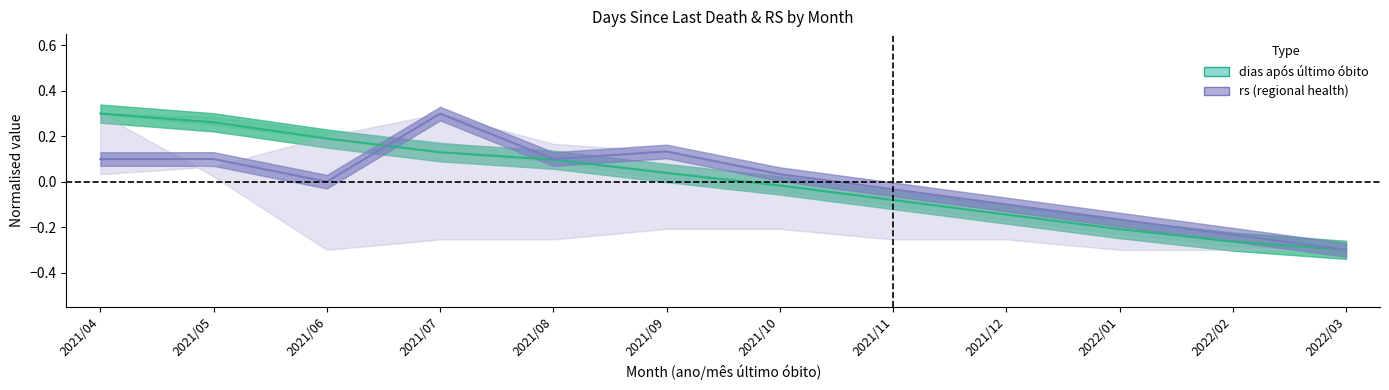

At which label is rs (regional health) closest to 0?

2021/06